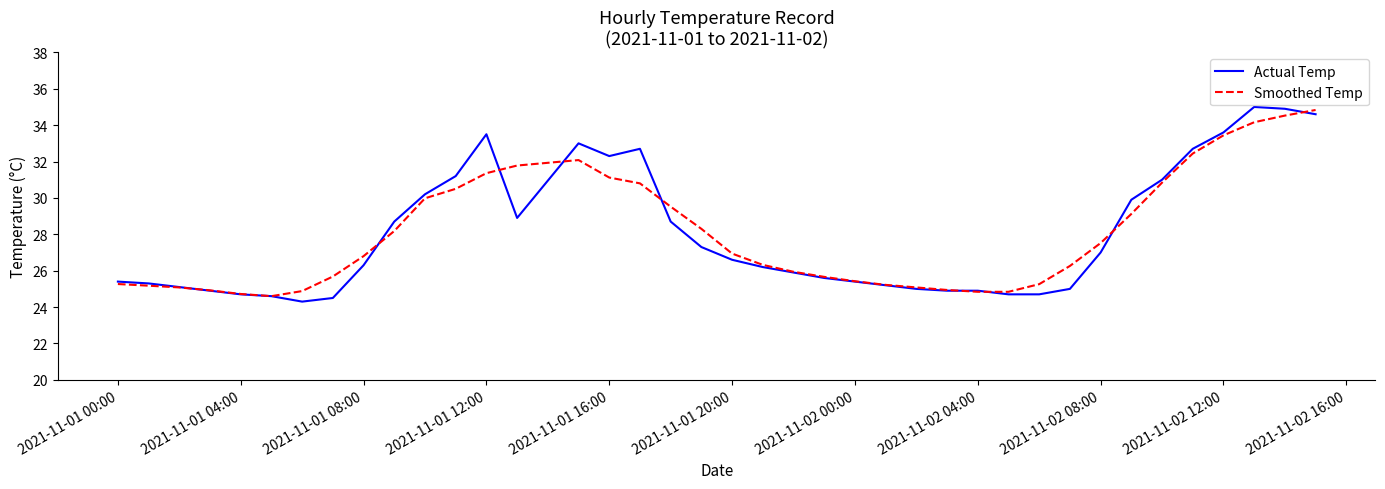

What is the difference between the maximum and minimum values in the Smoothed Temp series?

10.2